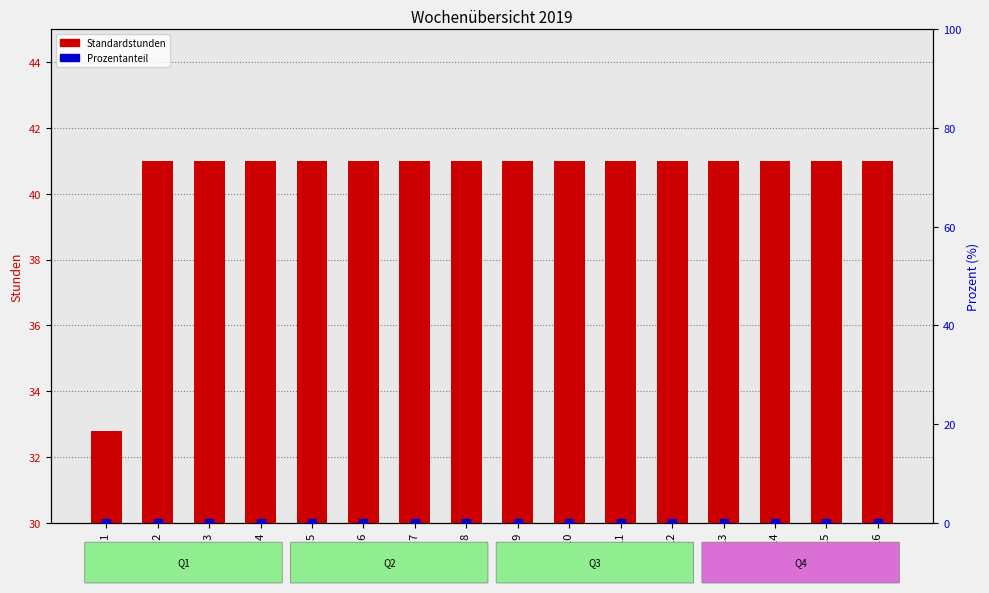

Which series contains the lowest Y value?

Prozentanteil